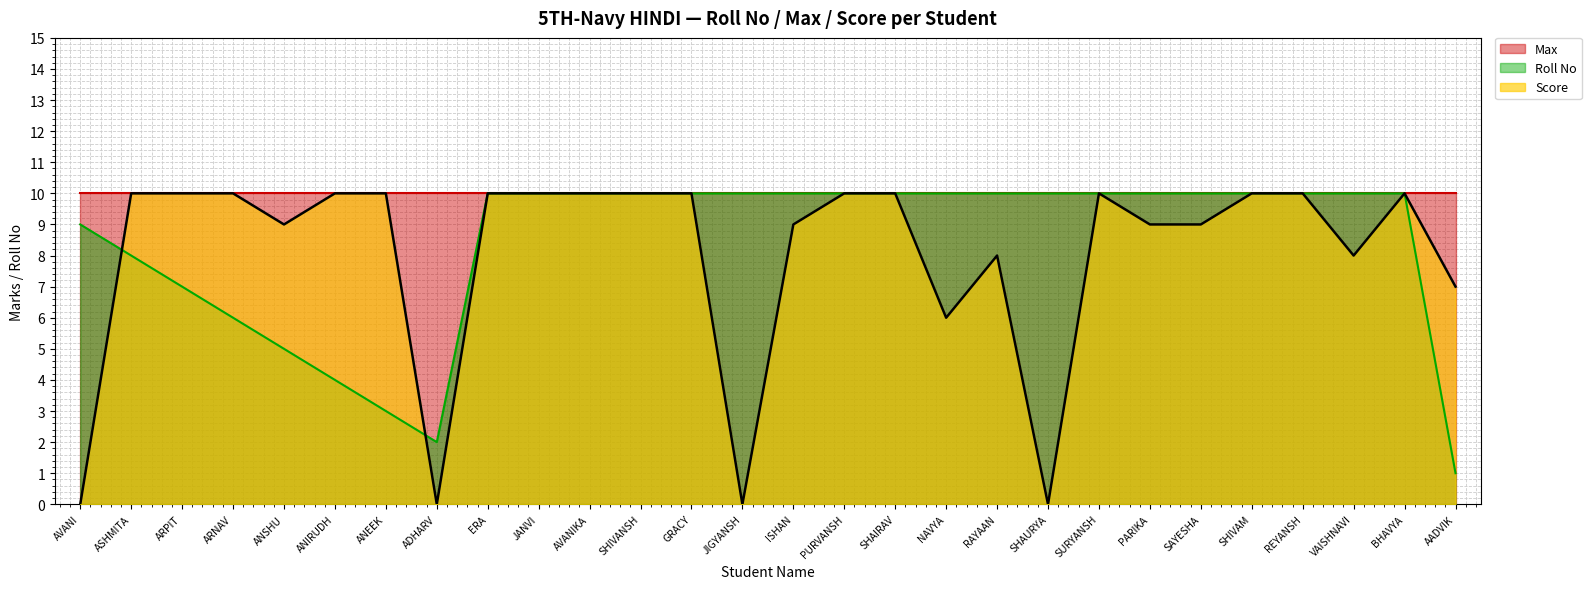

What position from the right is SURYANSH?

8